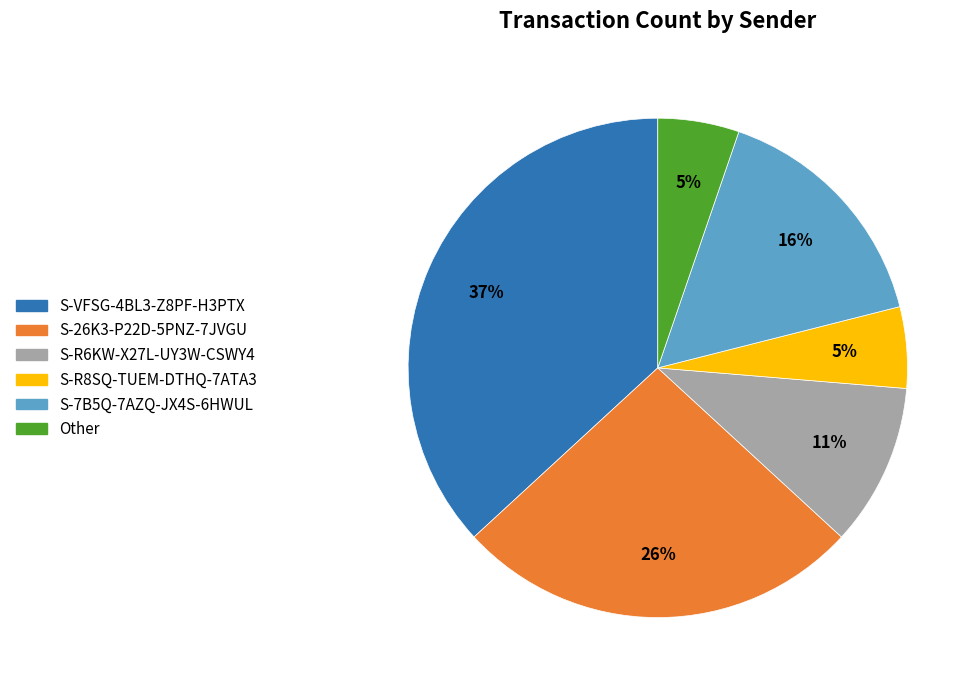

How many slices are in this pie chart?

6